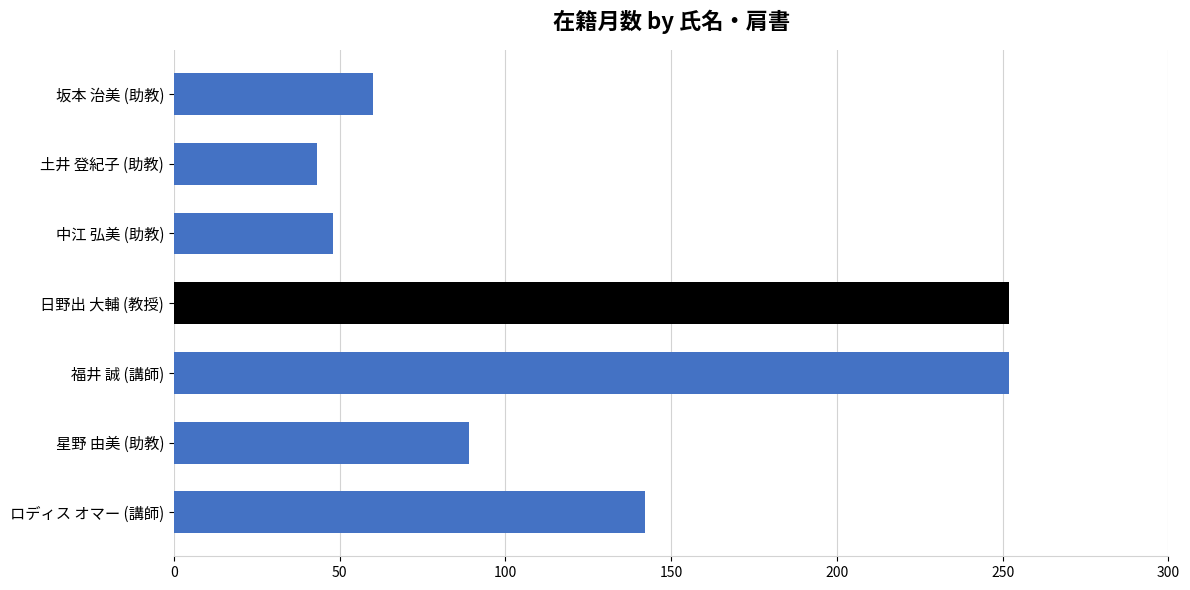

What is the change in value from 坂本 治美 (助教) to 福井 誠 (講師)?

+192